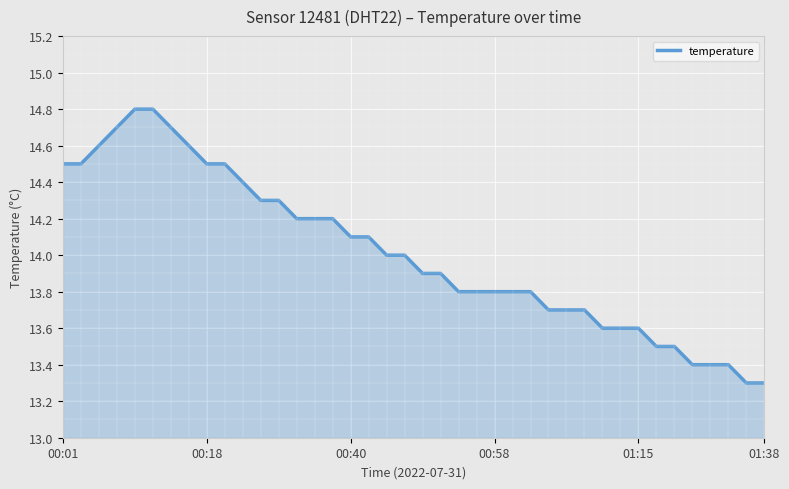

What is the smallest value displayed?

13.3